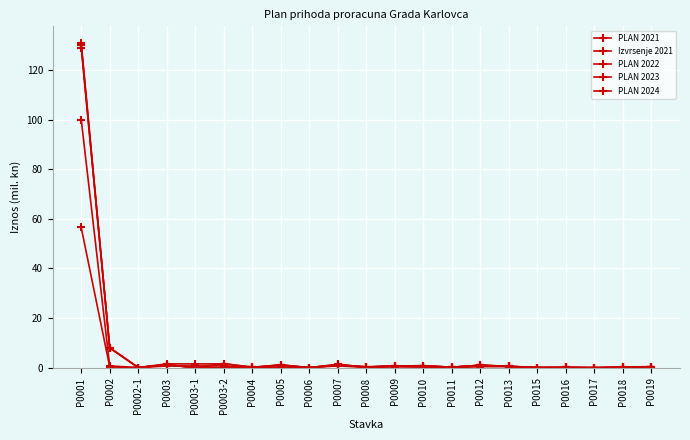

How many lines are shown in the chart?

5